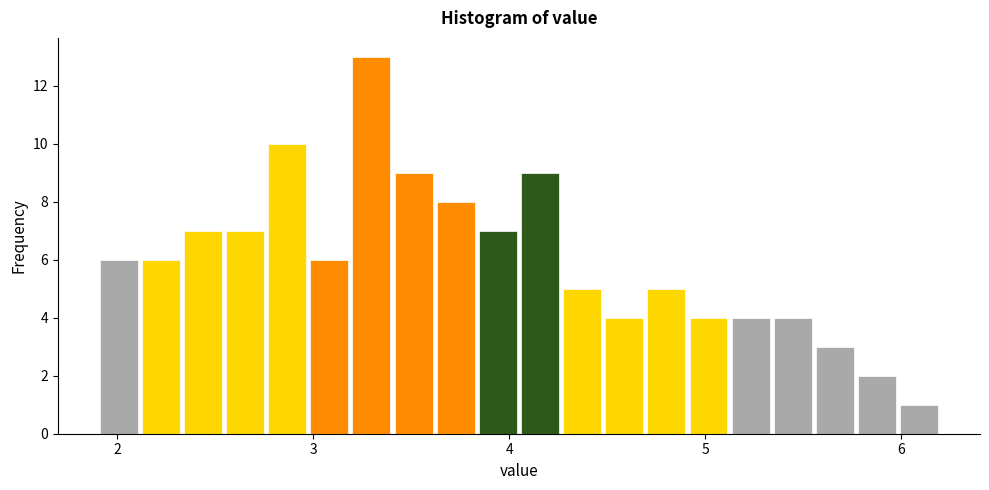

Around what value on the x-axis is the tallest bar? Give the approximate position of its centre, as read against the axis.

3.3